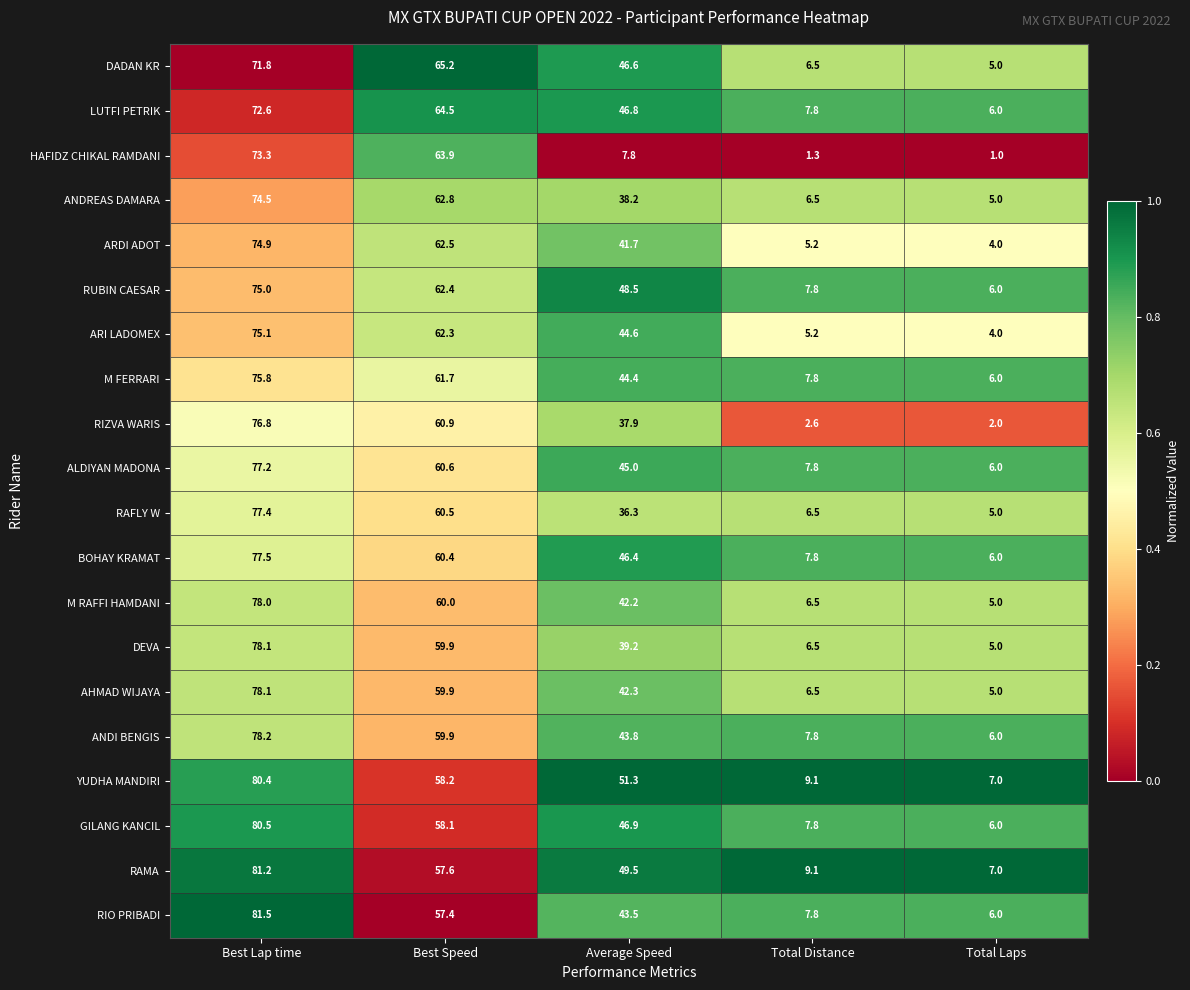

What is the total value across all series at Best Lap time?

1537.9